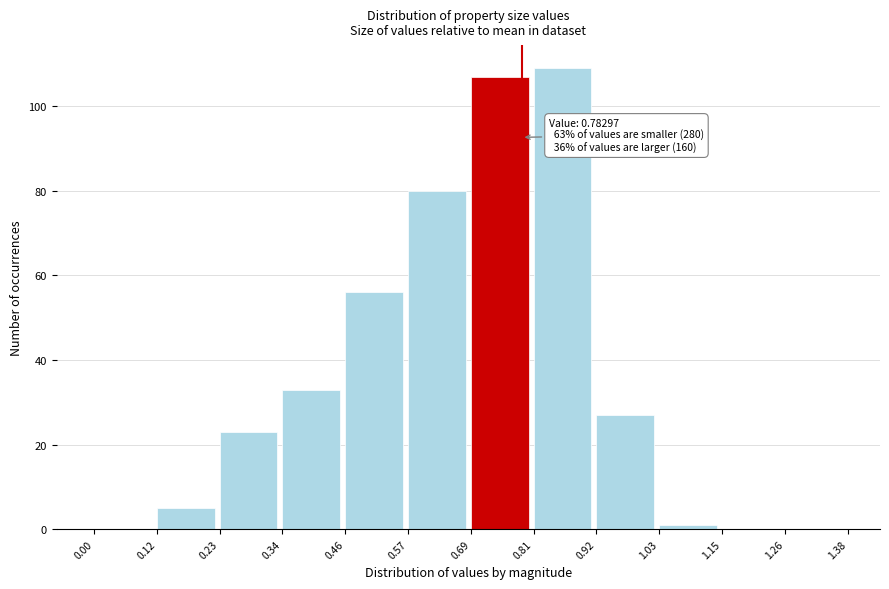

Over which range of the x-axis is the bar tallest?

0.81 to 0.92